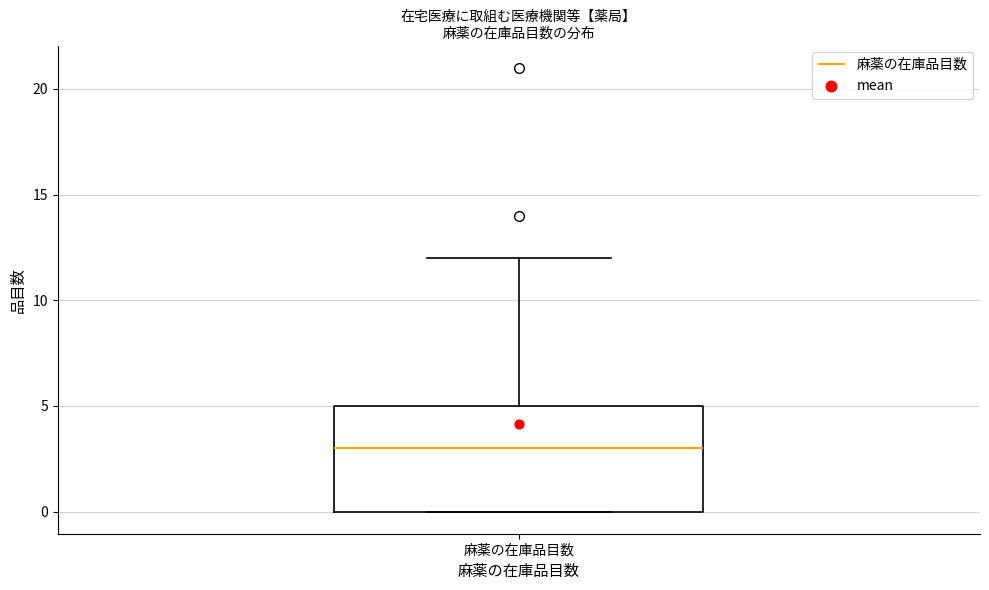

Transcribe this box plot: give where the median line is, the range the box spans, and where the two whiskers end, as read against the y-axis. The values are not printed on the chart, so give them approximately, as read against the axis.

median 3, box 0 to 5, whiskers 0 to 12